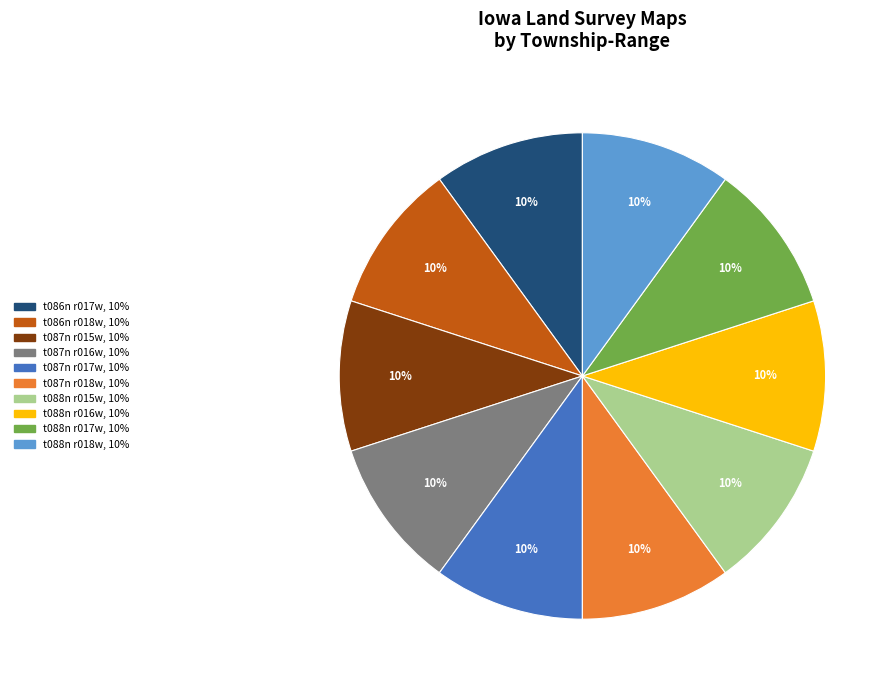

How many segments does this pie chart have?

10